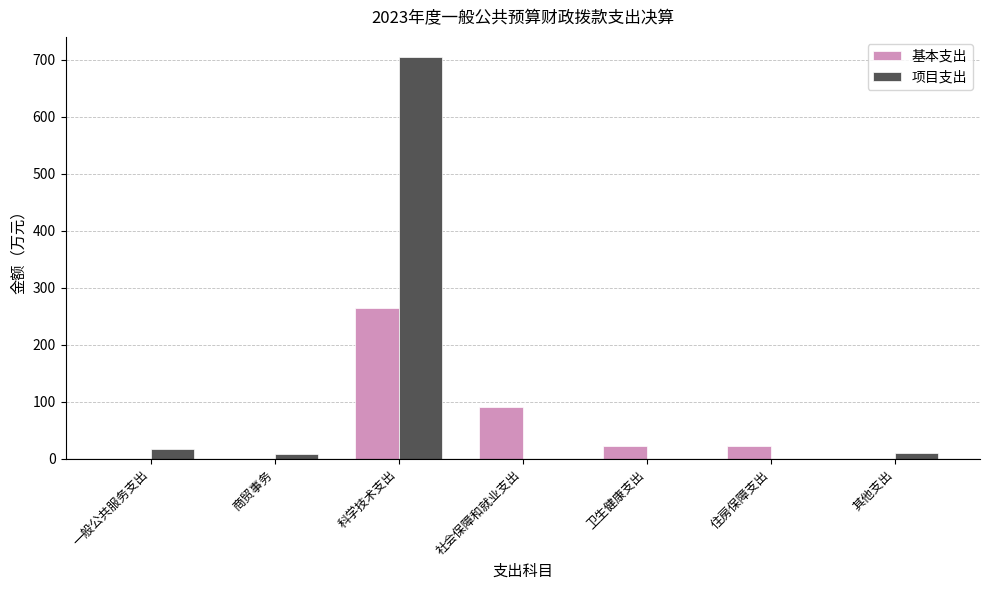

Which series has the largest total across all categories?

项目支出